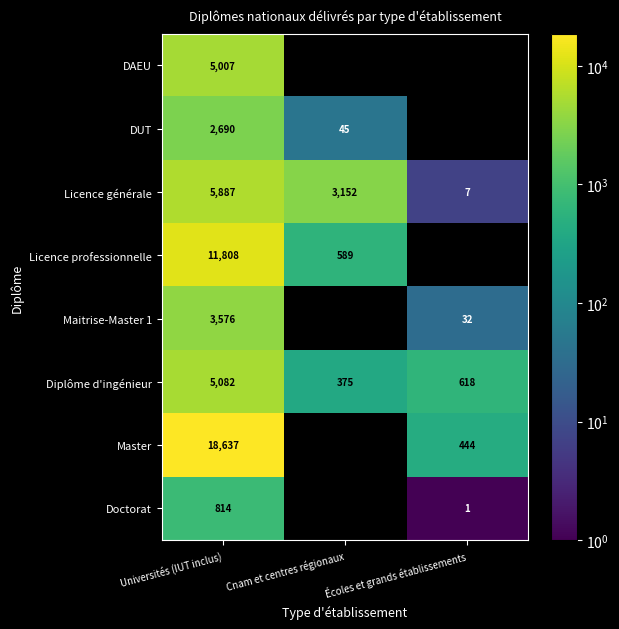

Is it true that Maitrise-Master 1 equals 6.7 at Écoles et grands établissements?

False